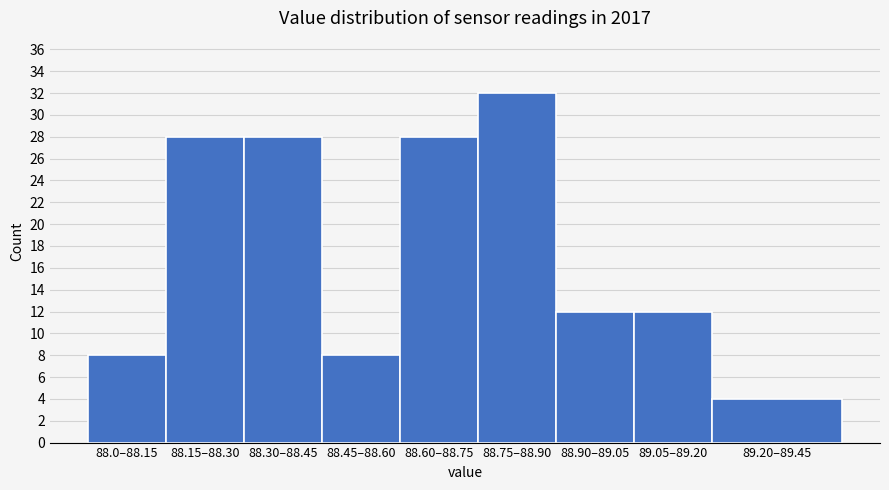

Reading left to right, what are all the values shown in this chart?

8	28	28	8	28	32	12	12	4